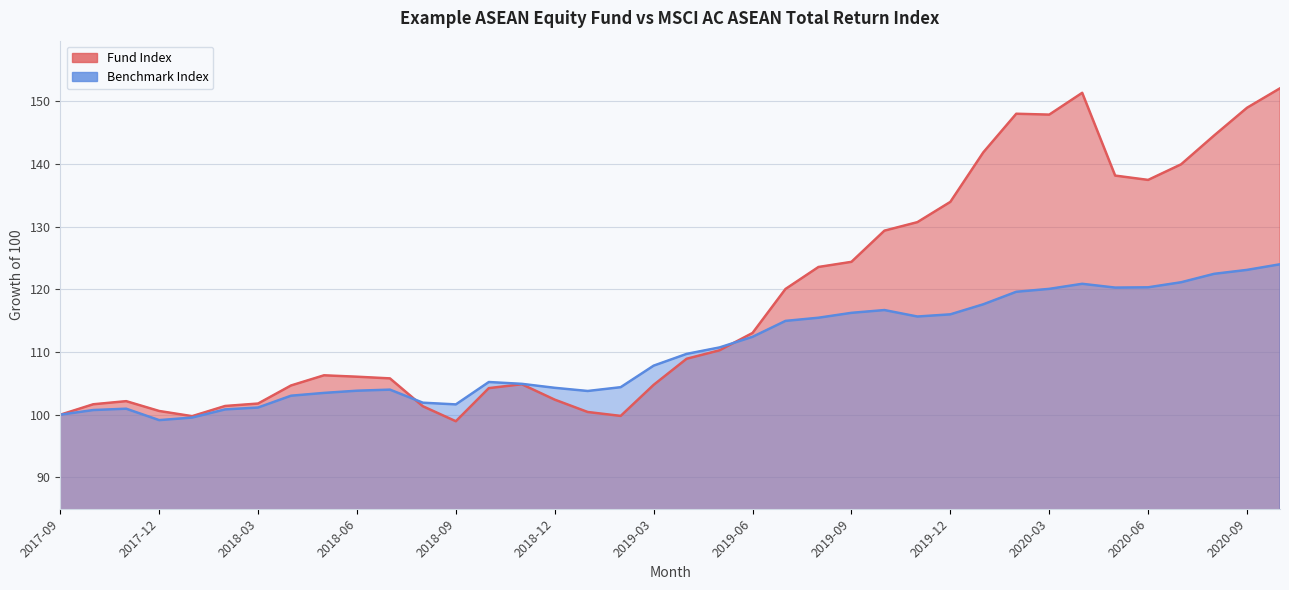

How many values in the Fund Index series exceed 108?

19